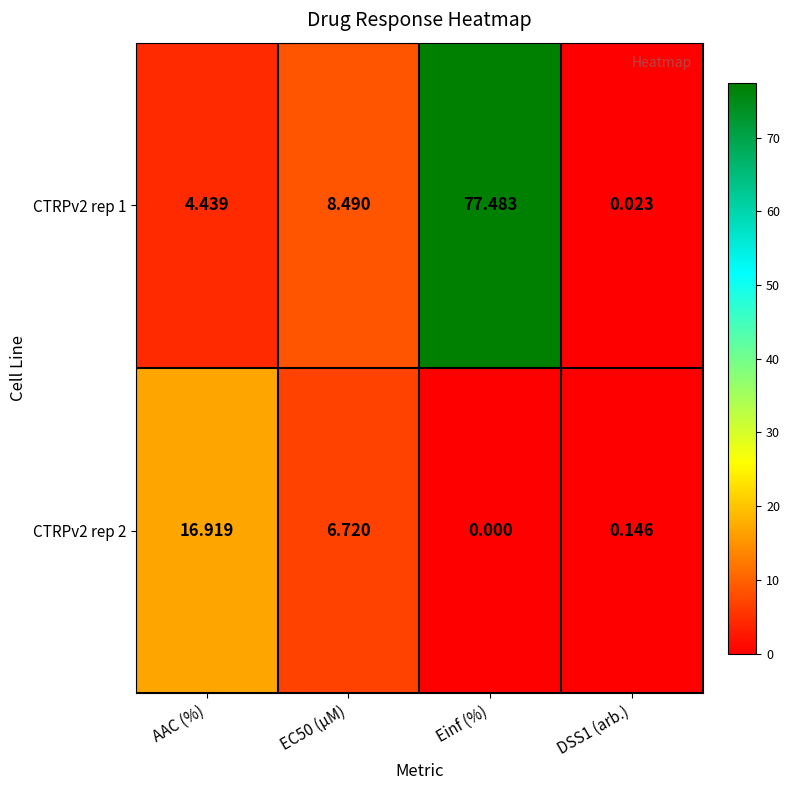

What is the total value across all series at DSS1 (arb.)?

0.2